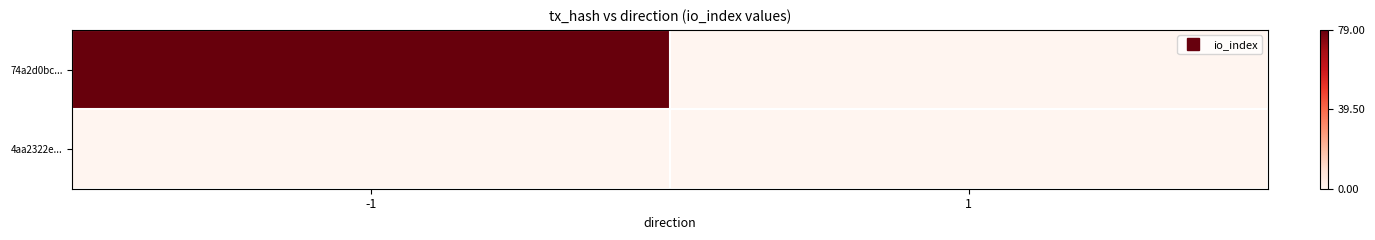

How many series are shown in this chart?

2